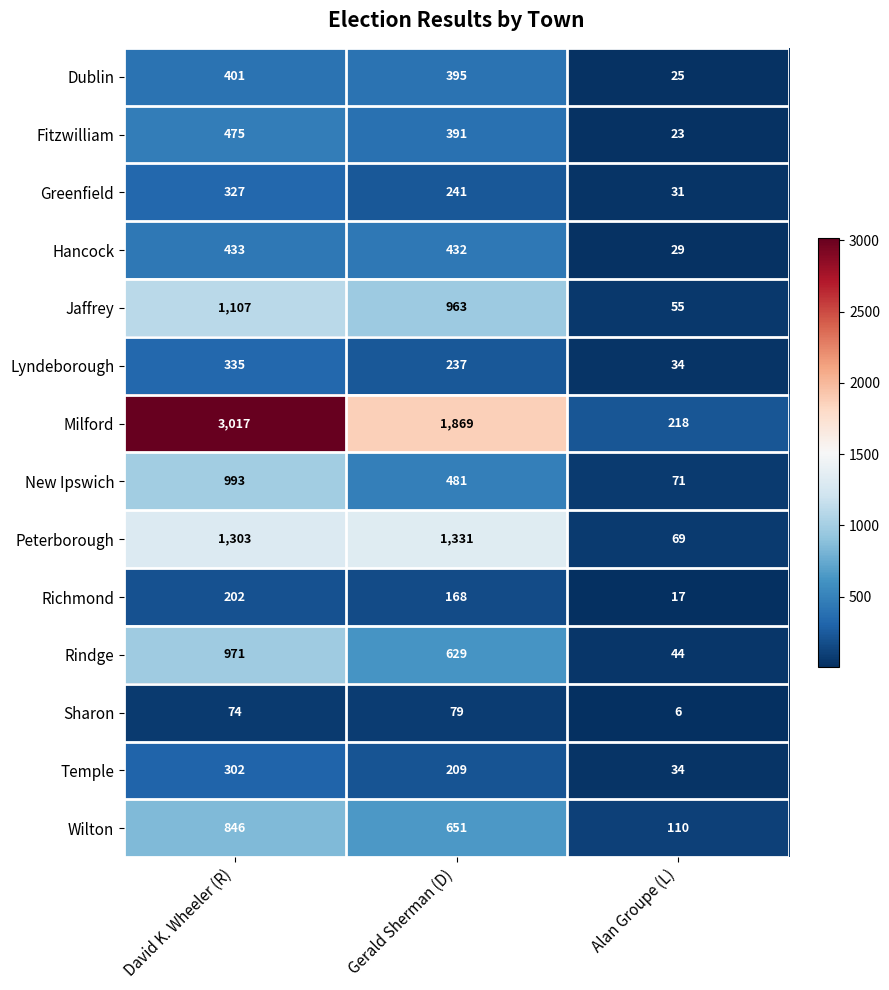

How many distinct data groups are displayed?

14